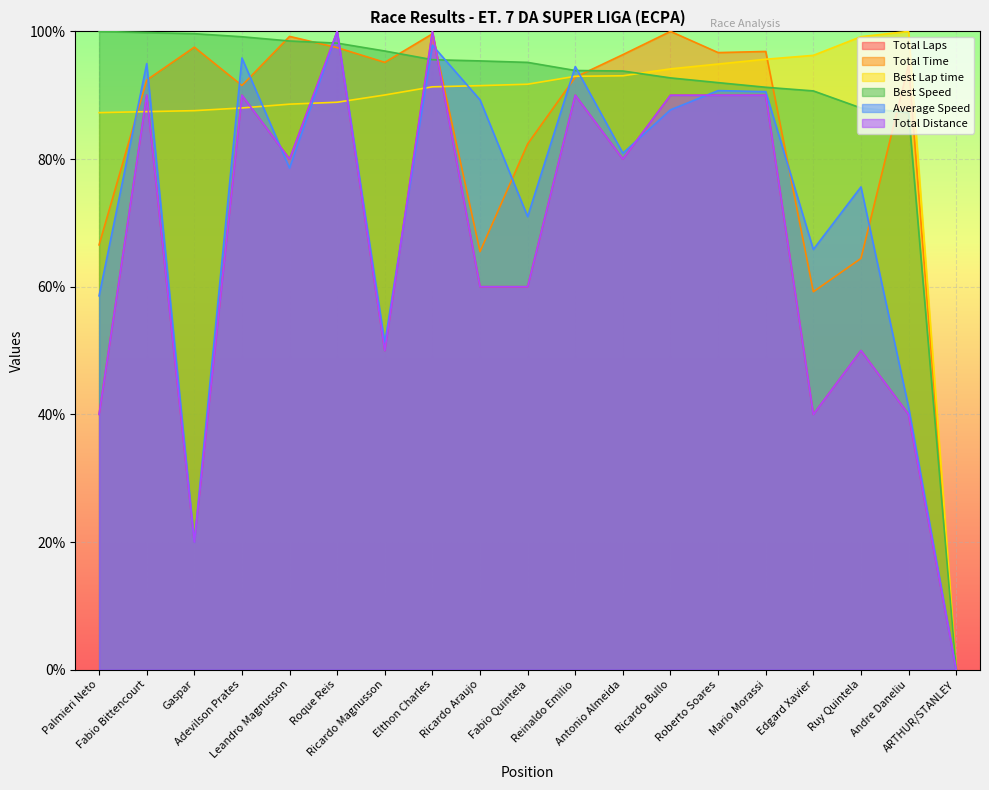

What is the spread (max minus min) of values at Palmieri Neto?

60.0